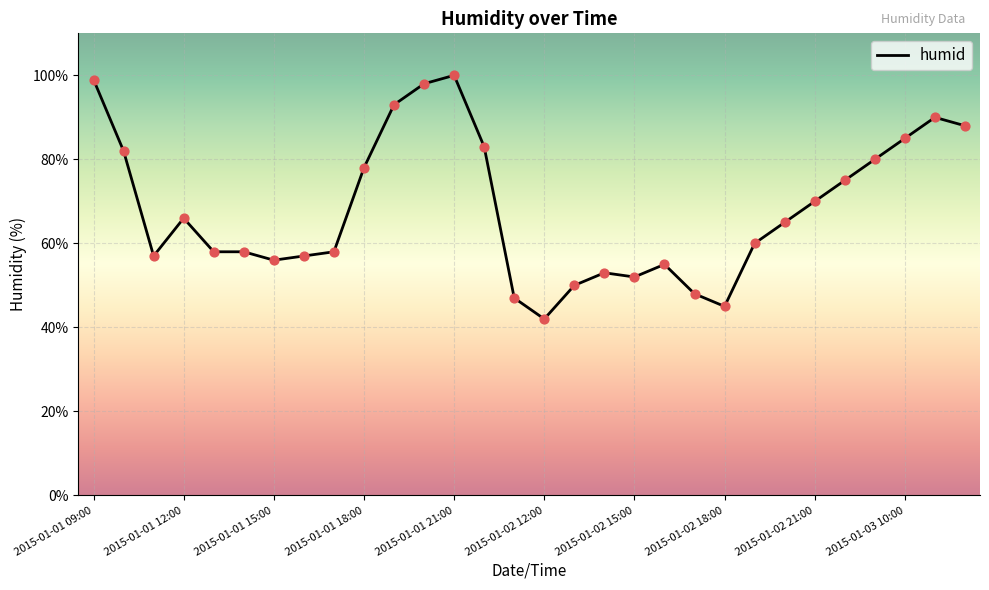

What is the smallest value displayed?

42